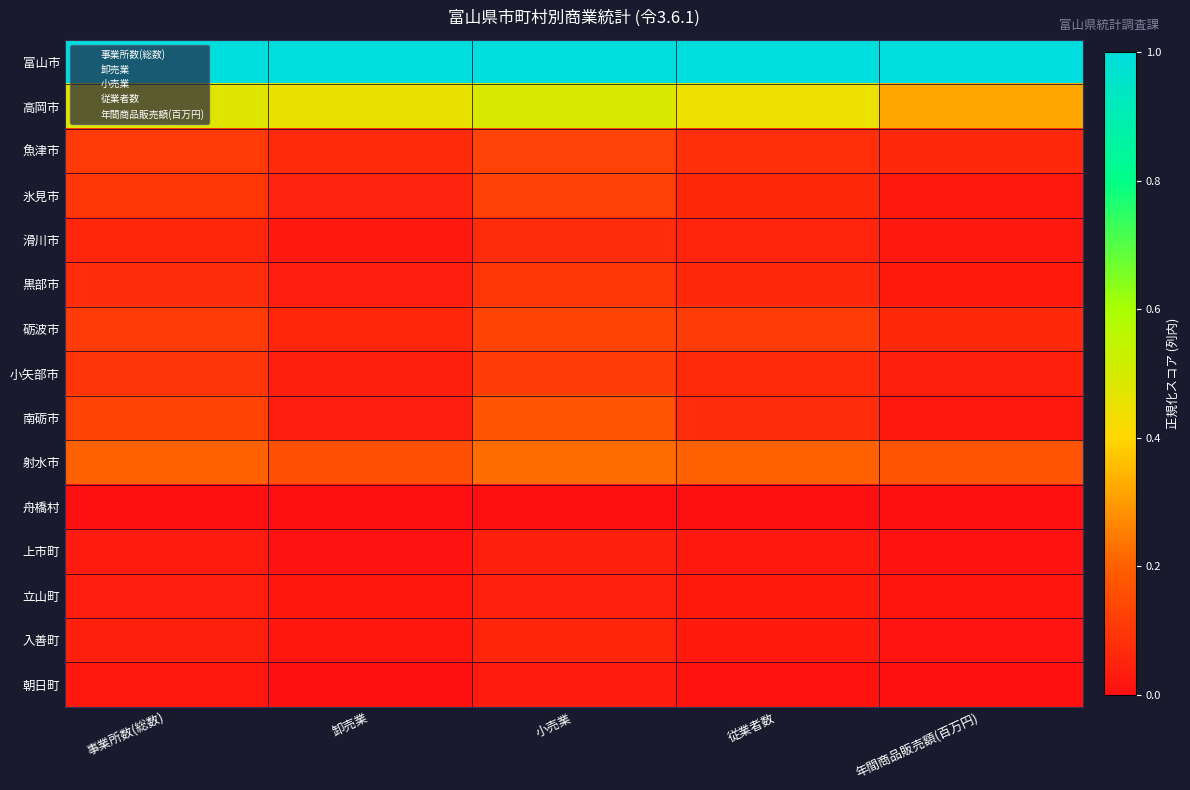

How many categories are shown in the chart?

5